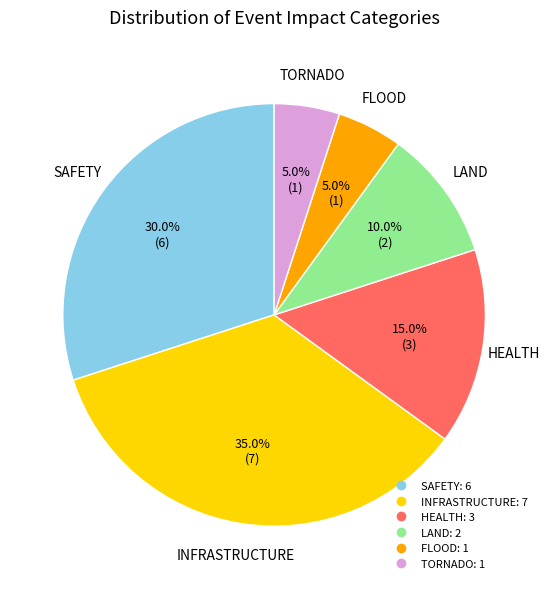

Does any single category account for the majority?

No